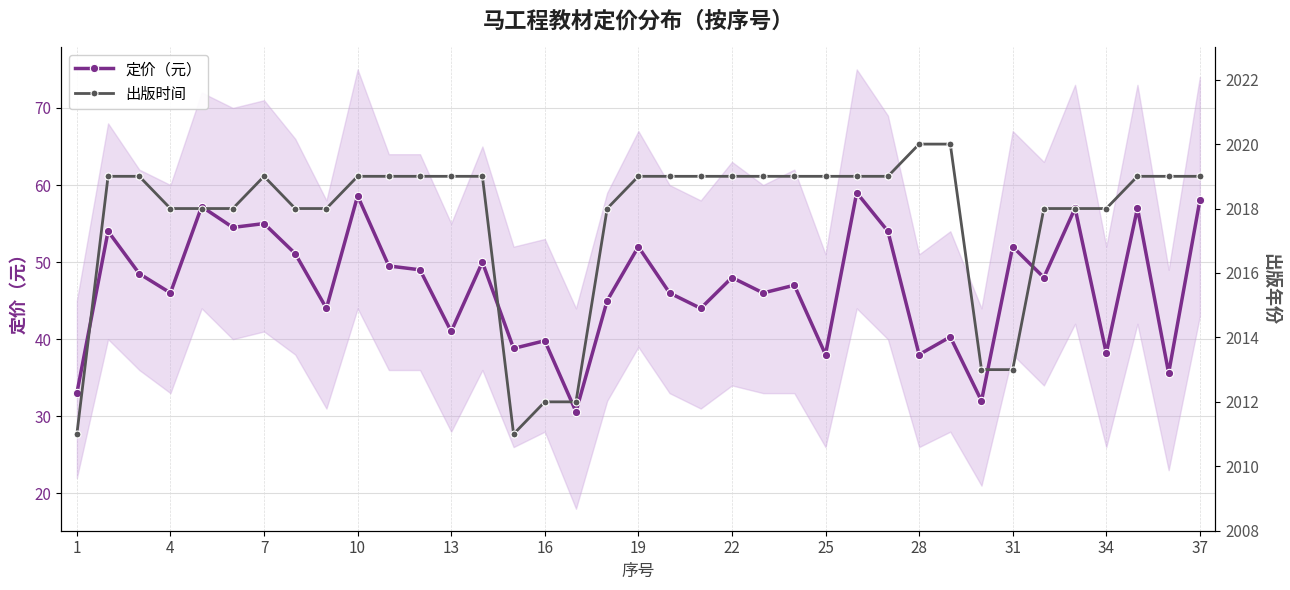

True or false: 定价（元） has a value of 55.0 at 7.

True